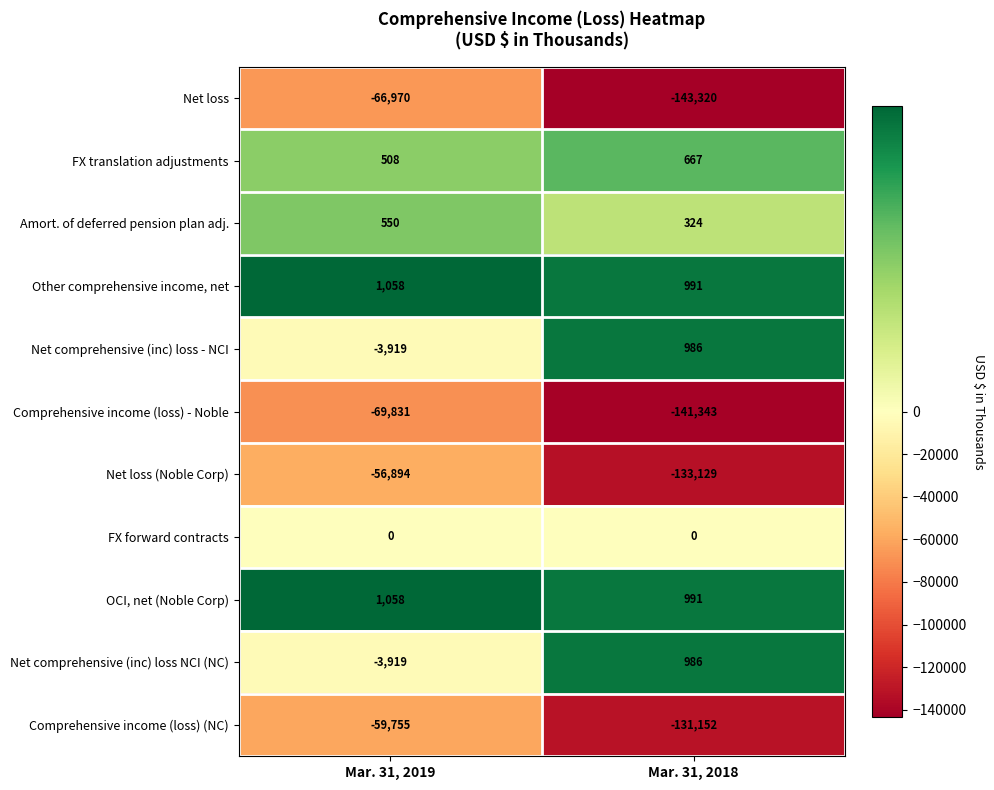

At which label is Other comprehensive income, net closest to 1024?

Mar. 31, 2018